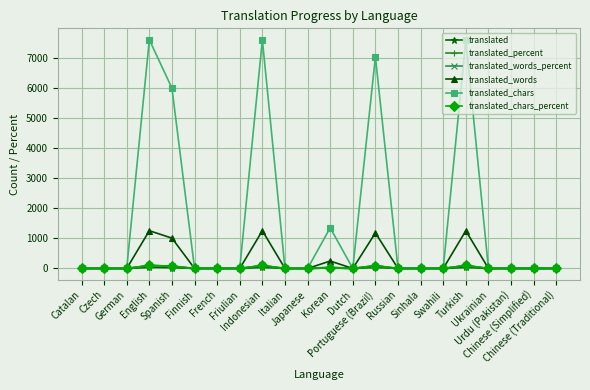

Which series has the widest spread of values?

translated_chars